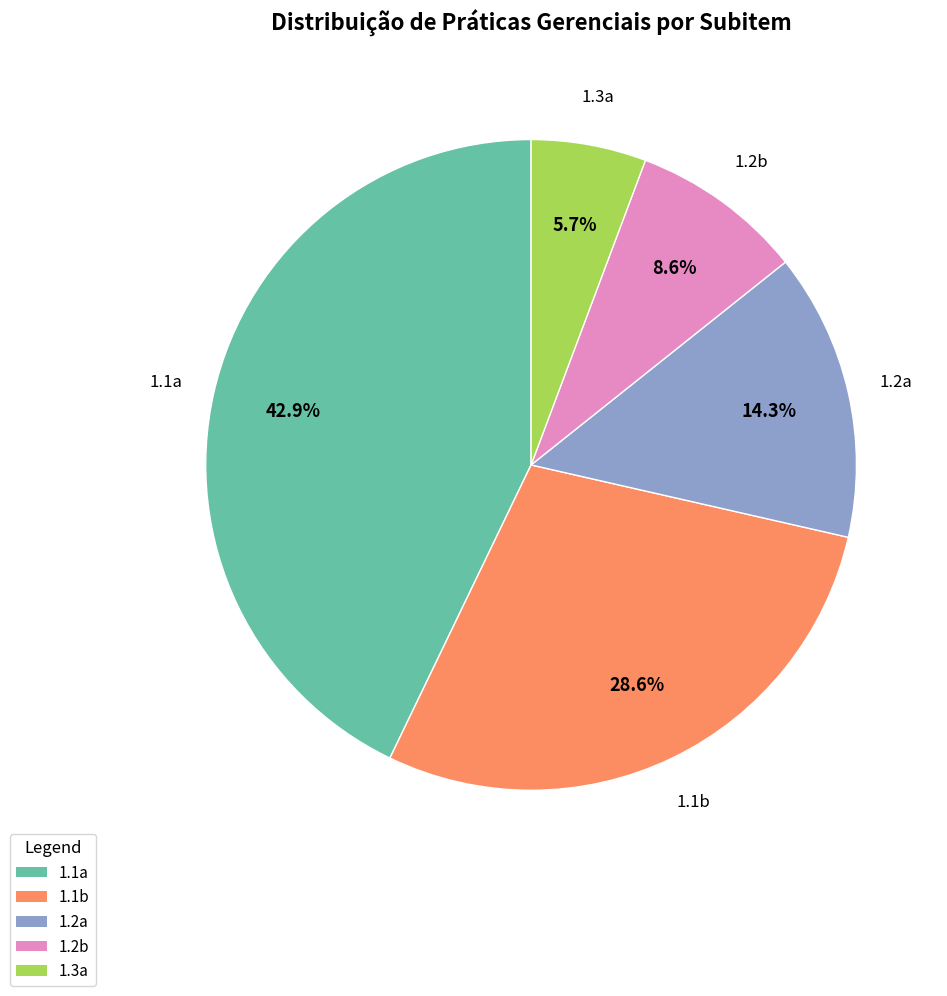

Approximately how many times larger is the value at 1.3a compared to 1.2b?

0.7